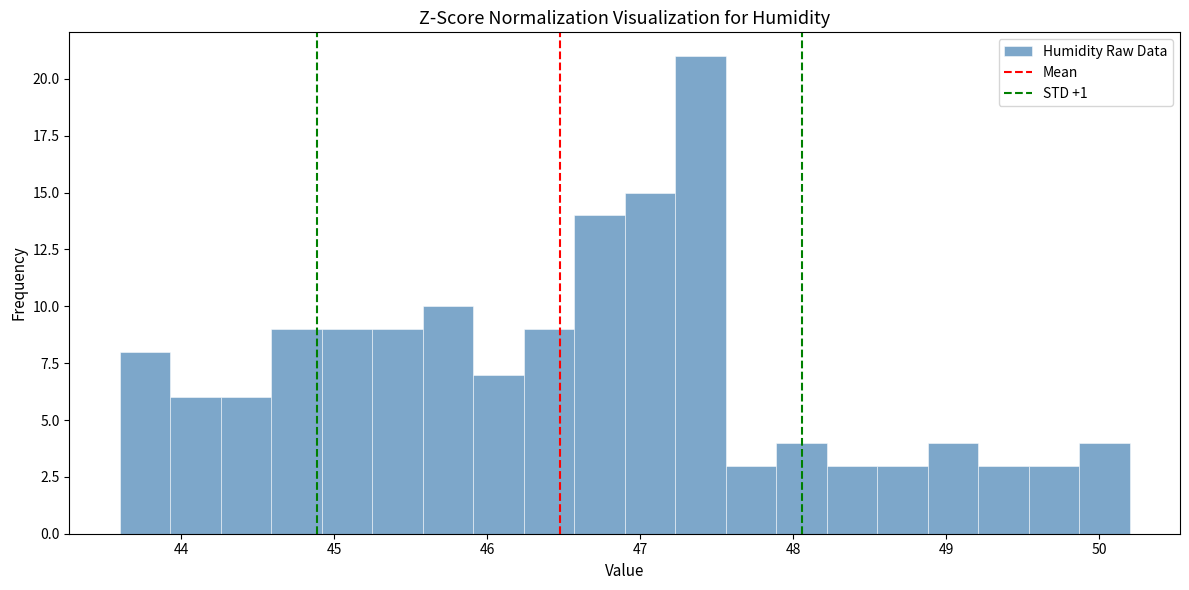

Read against the x-axis, roughly where is the centre of the tallest bar?

47.4